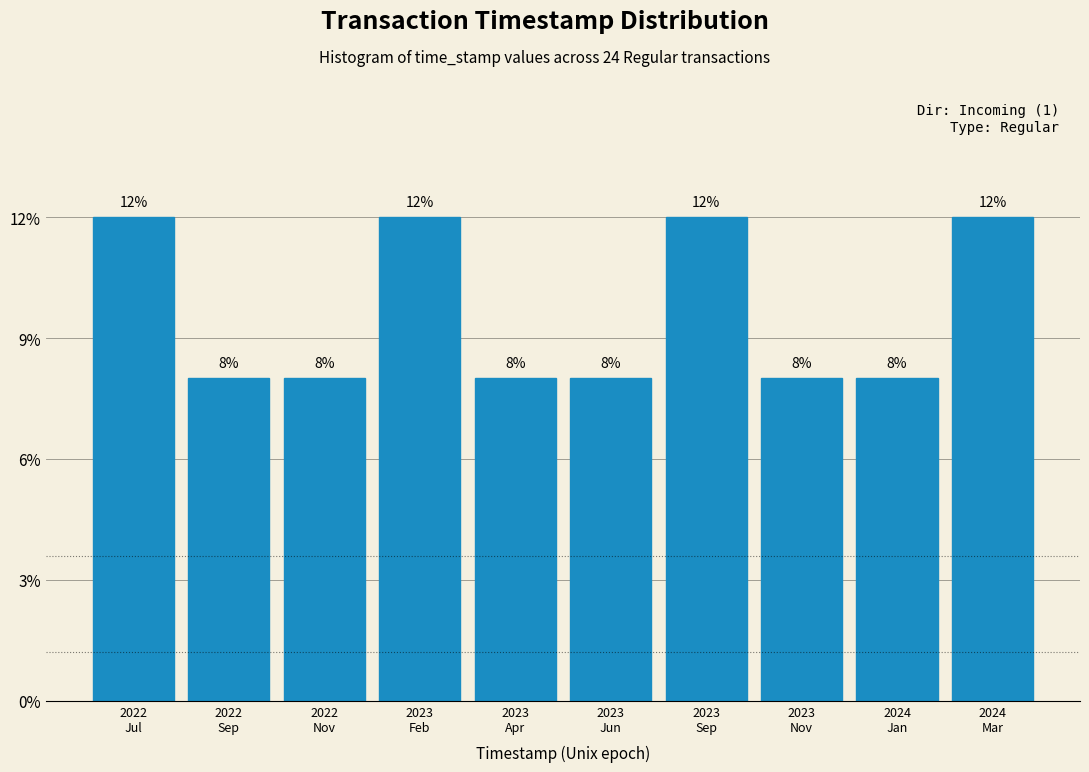

Are the bars horizontal?

No